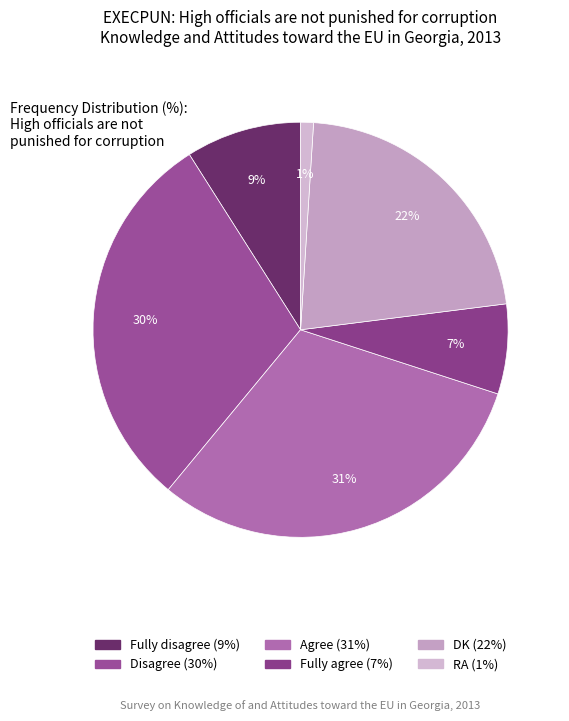

Between Fully disagree and Fully agree, which is larger?

Fully disagree